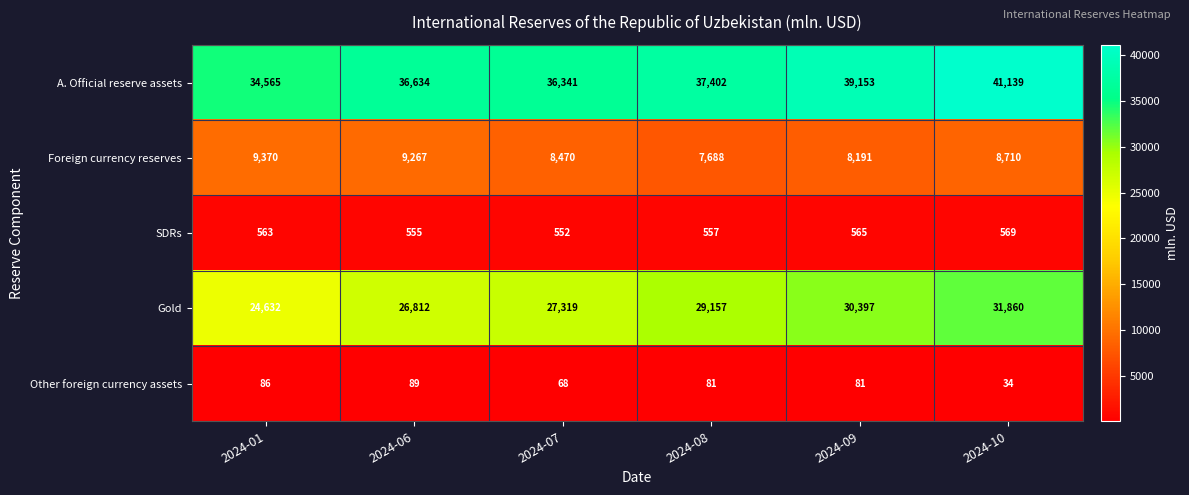

The value of Other foreign currency assets at 2024-07 is 42. True or false?

False